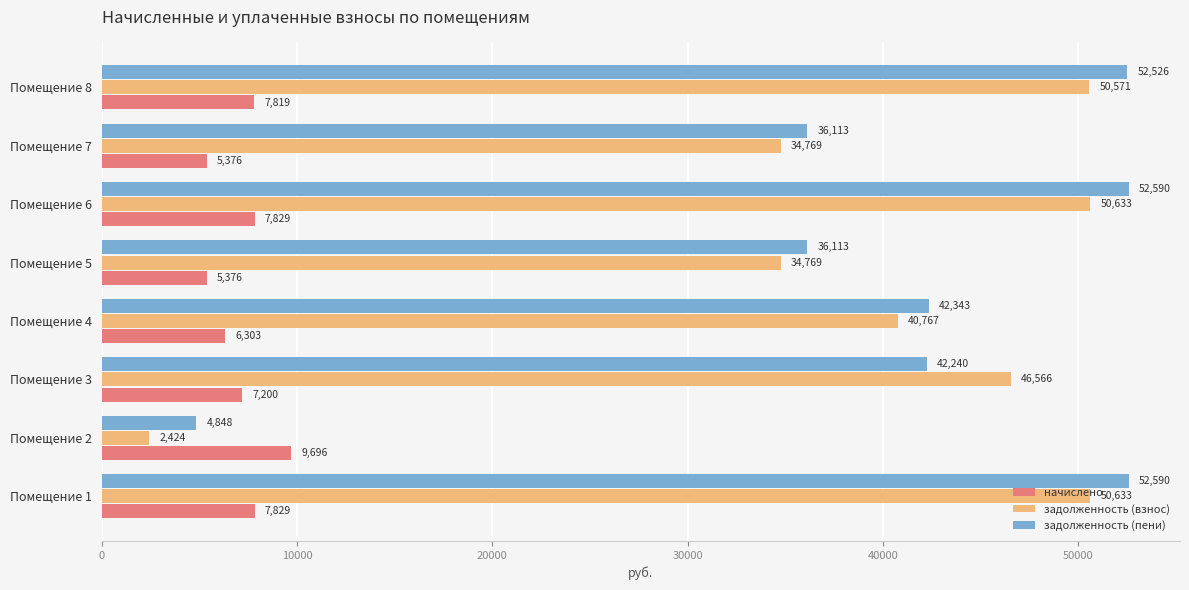

Which series has the widest spread of values?

задолженность (взнос)